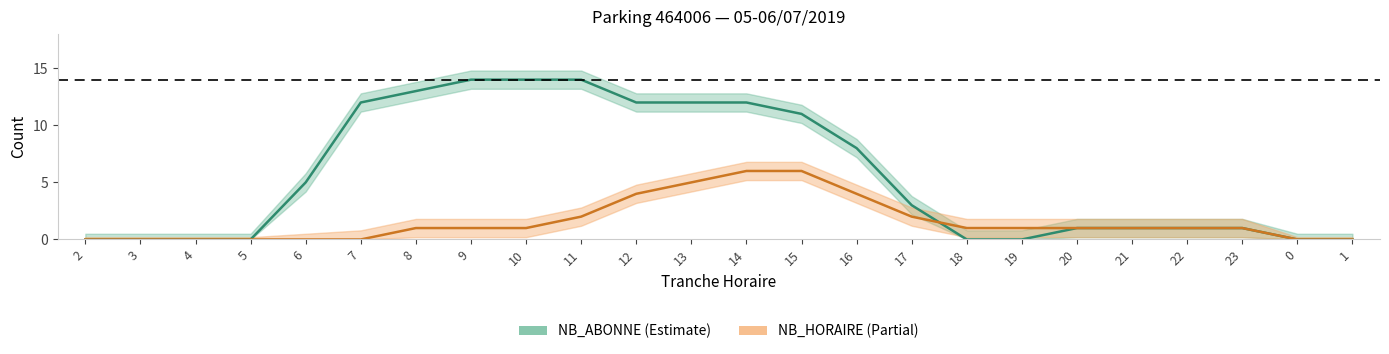

Is it true that NB_ABONNE equals 12 at 7?

True